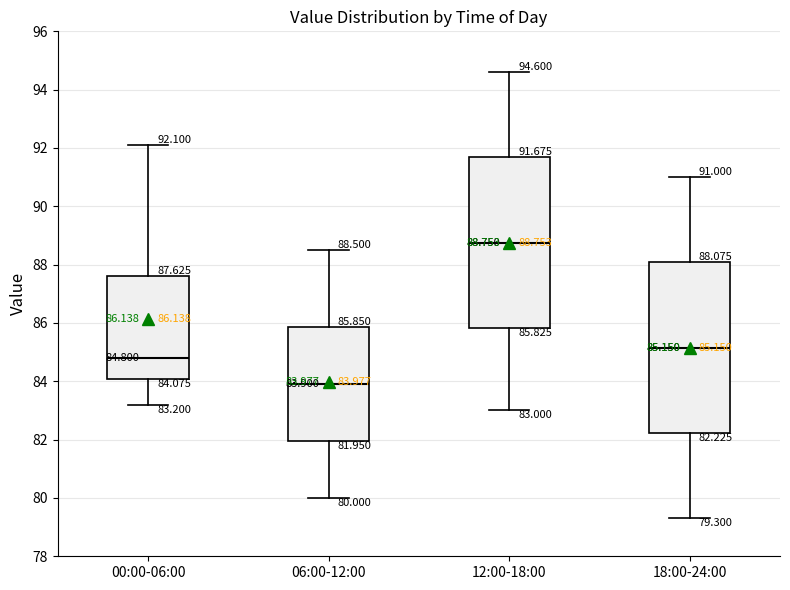

Which box has the lowest median line?

06:00-12:00